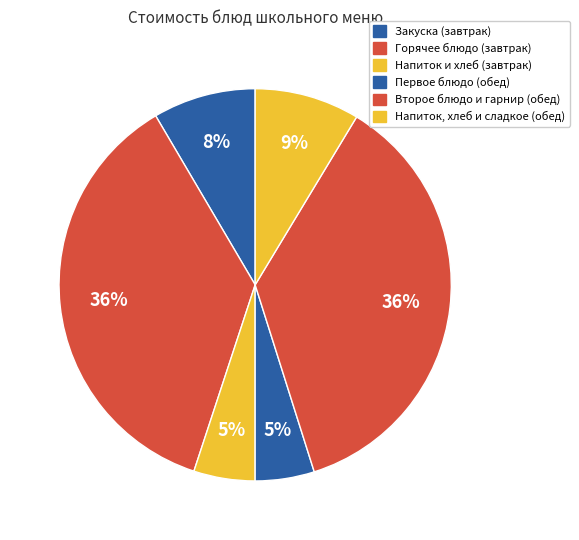

How many slices are in this pie chart?

6